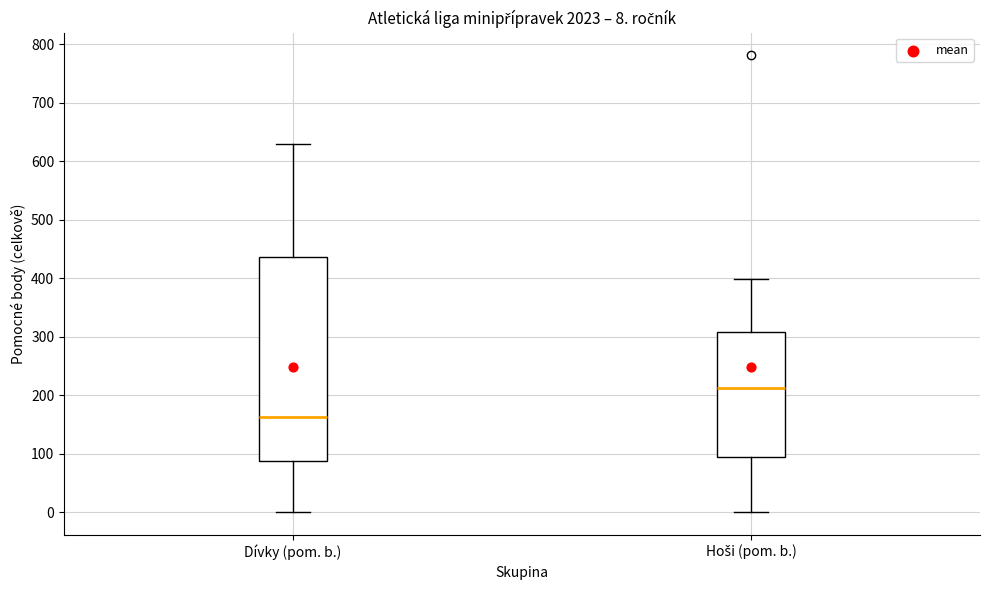

Which box's median line is the lowest?

Dívky (pom. b.)